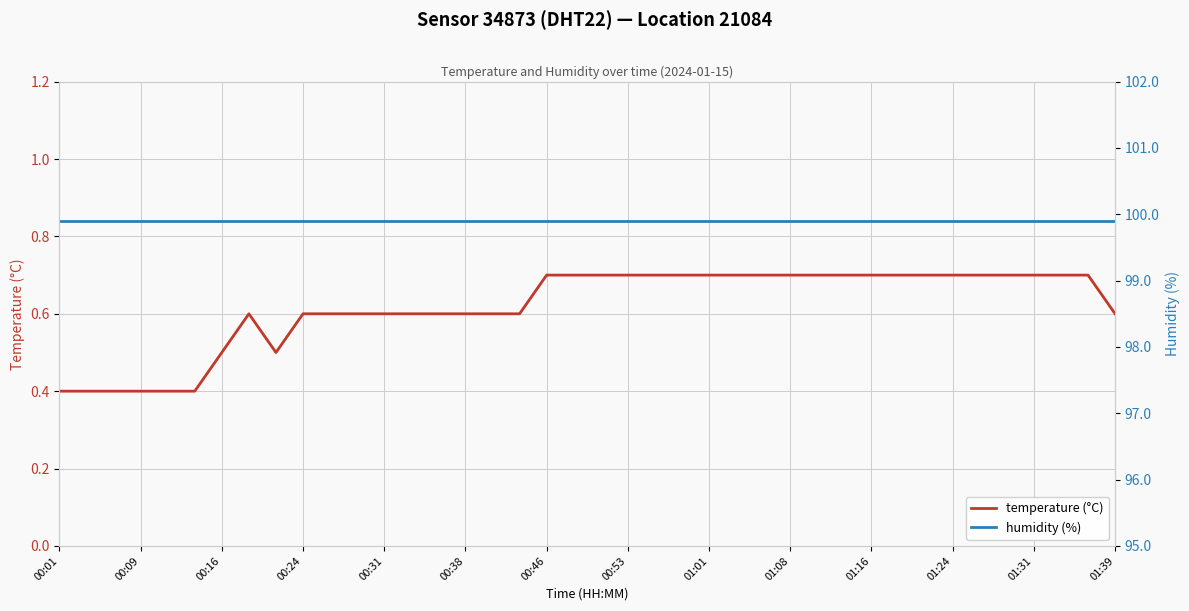

What is the minimum value for temperature (°C)?

0.4